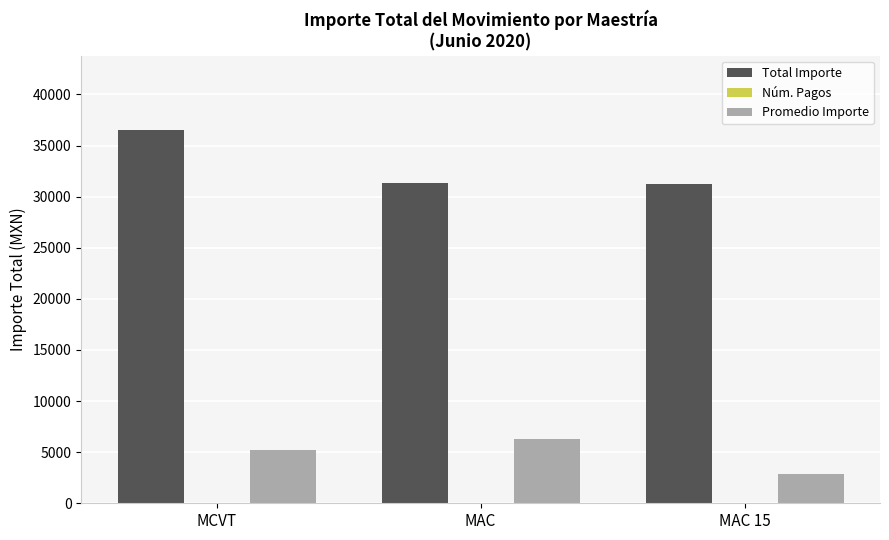

What is the total value across all series at MAC 15?

34109.5